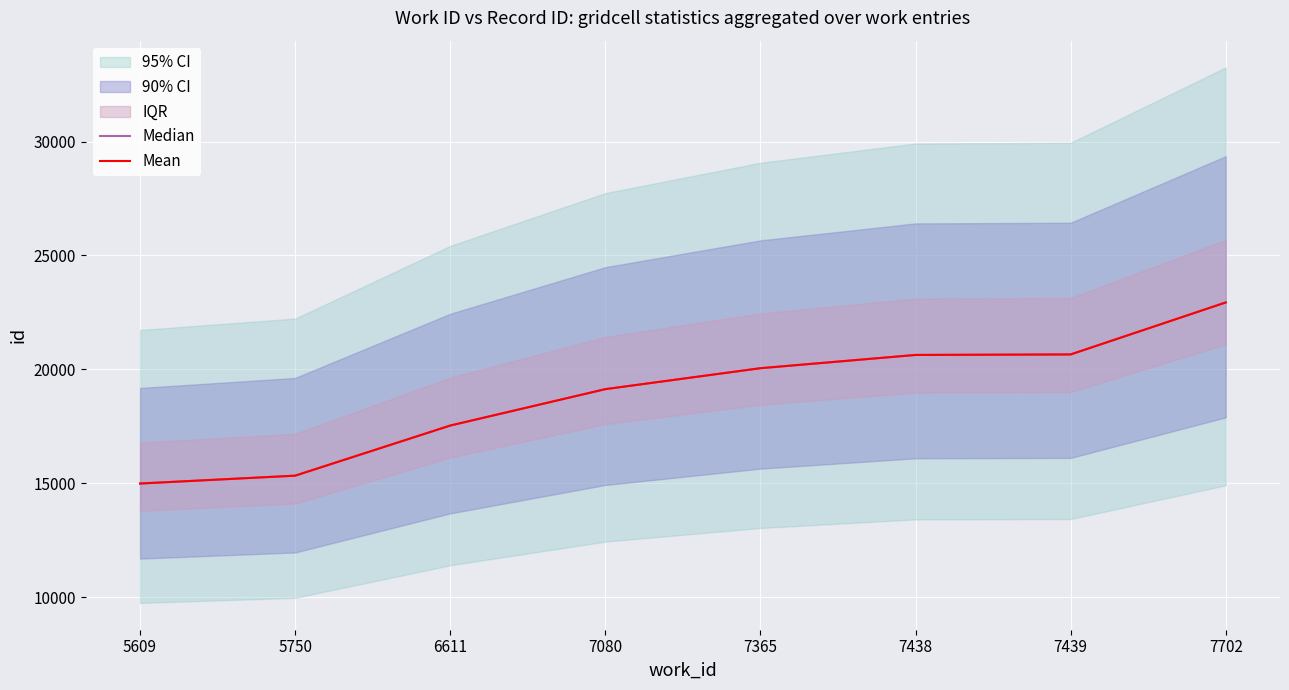

The value of Median at 7439 is 20652.5. True or false?

True